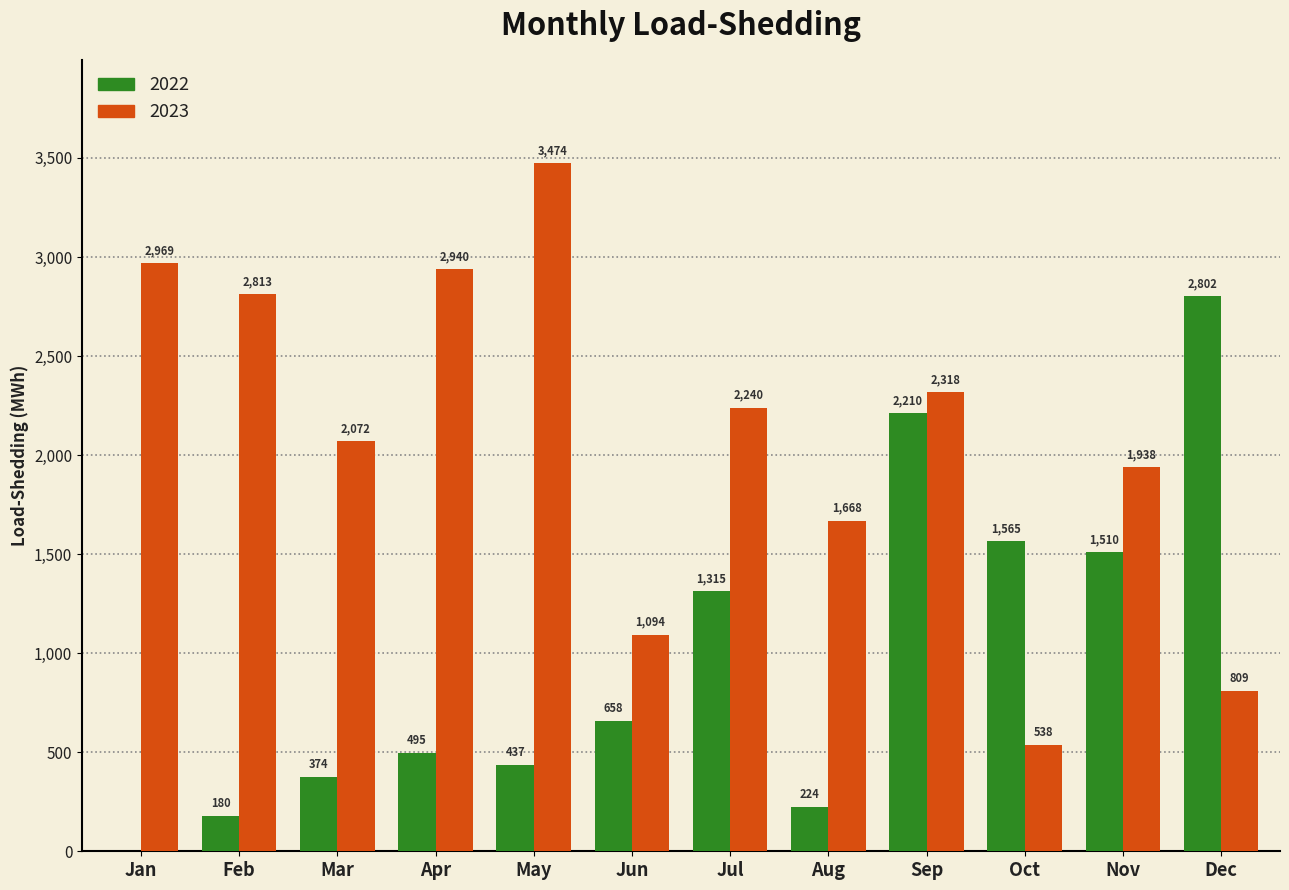

The value of 2022 at Aug is 85.7. True or false?

False